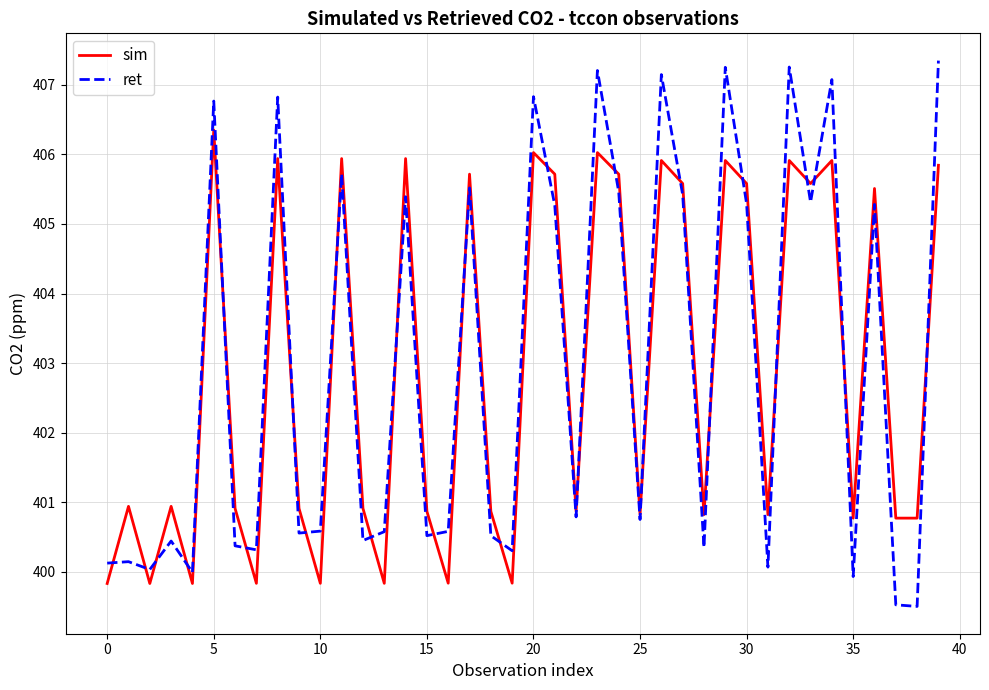

Which series has the widest spread of values?

ret